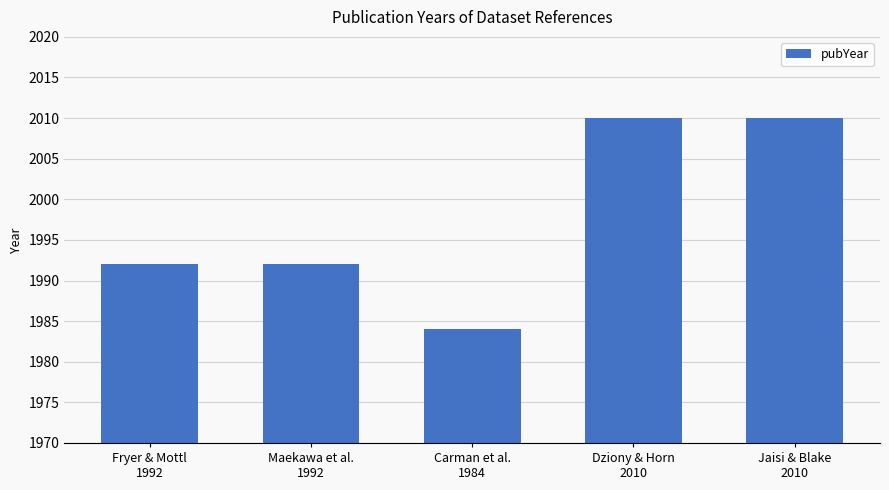

What is the difference between the second highest and minimum values?

26